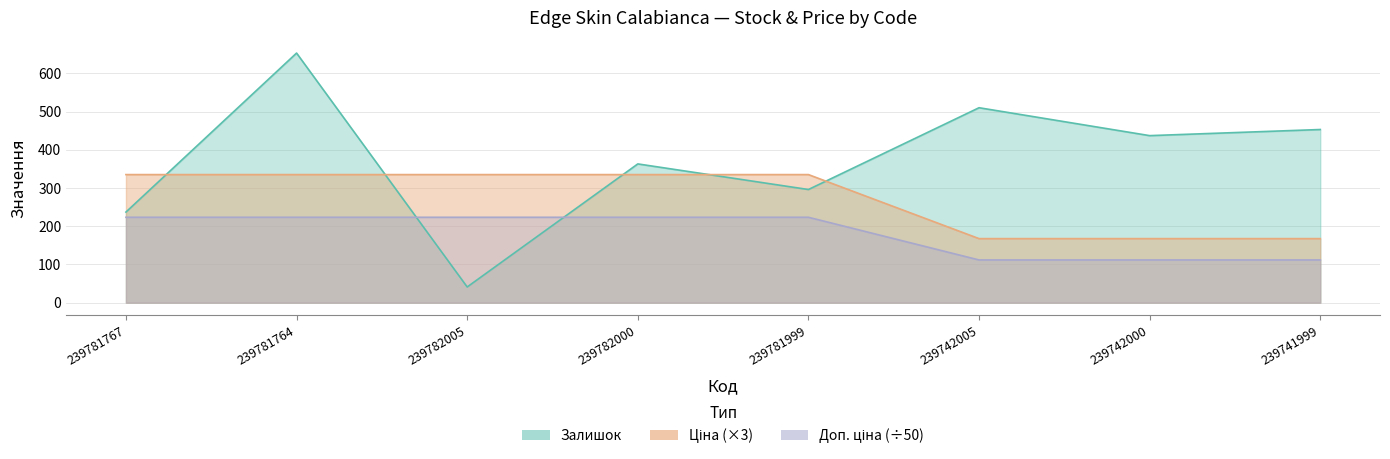

At which category is the sum across all series the highest?

239781764